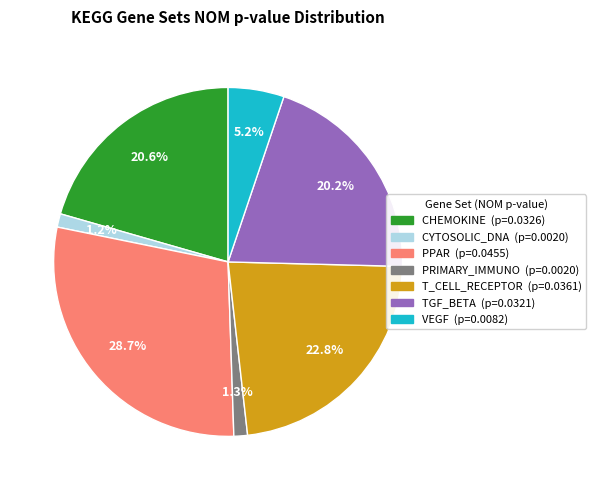

Is there a majority slice in this chart?

No